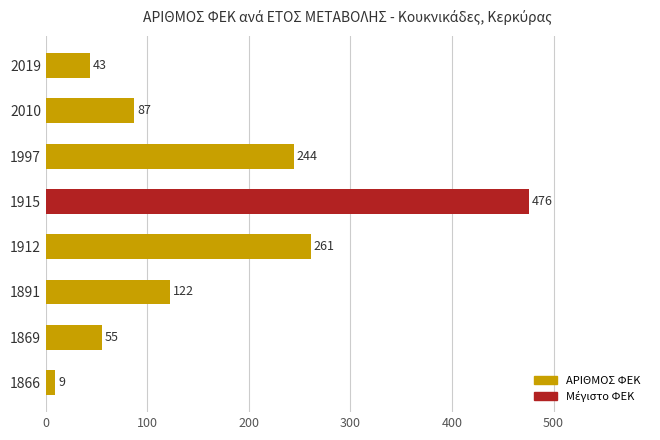

Which has a higher value, 2010 or 2019?

2010